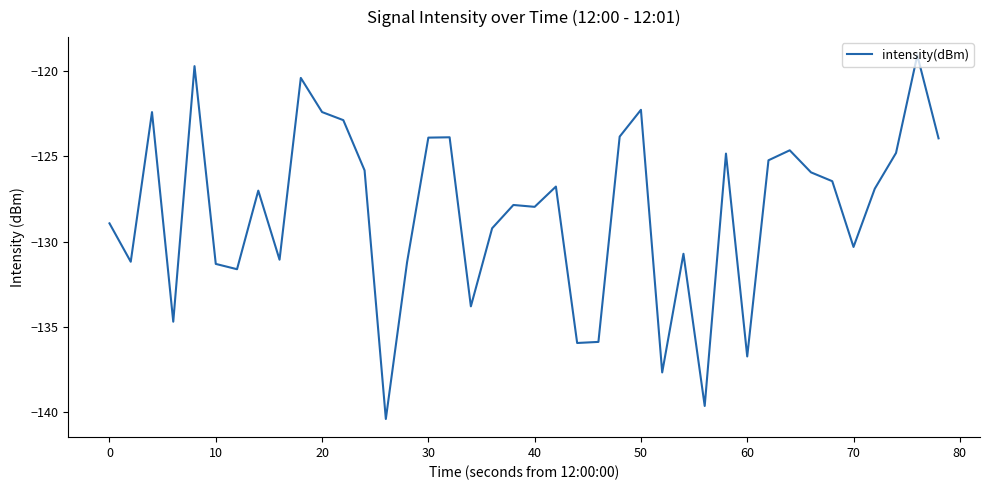

What is the minimum value shown in the chart?

-140.4